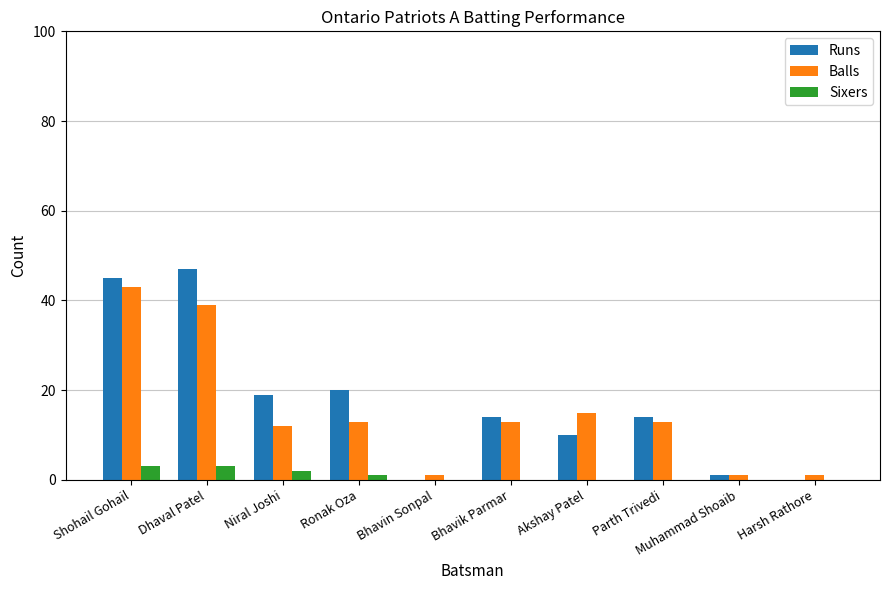

What is the greatest value displayed?

47